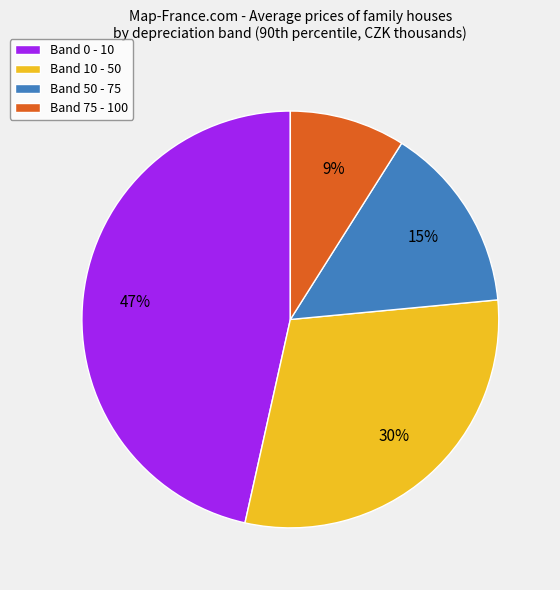

What percentage is the Band 50 - 75 slice, to the nearest percent?

15%